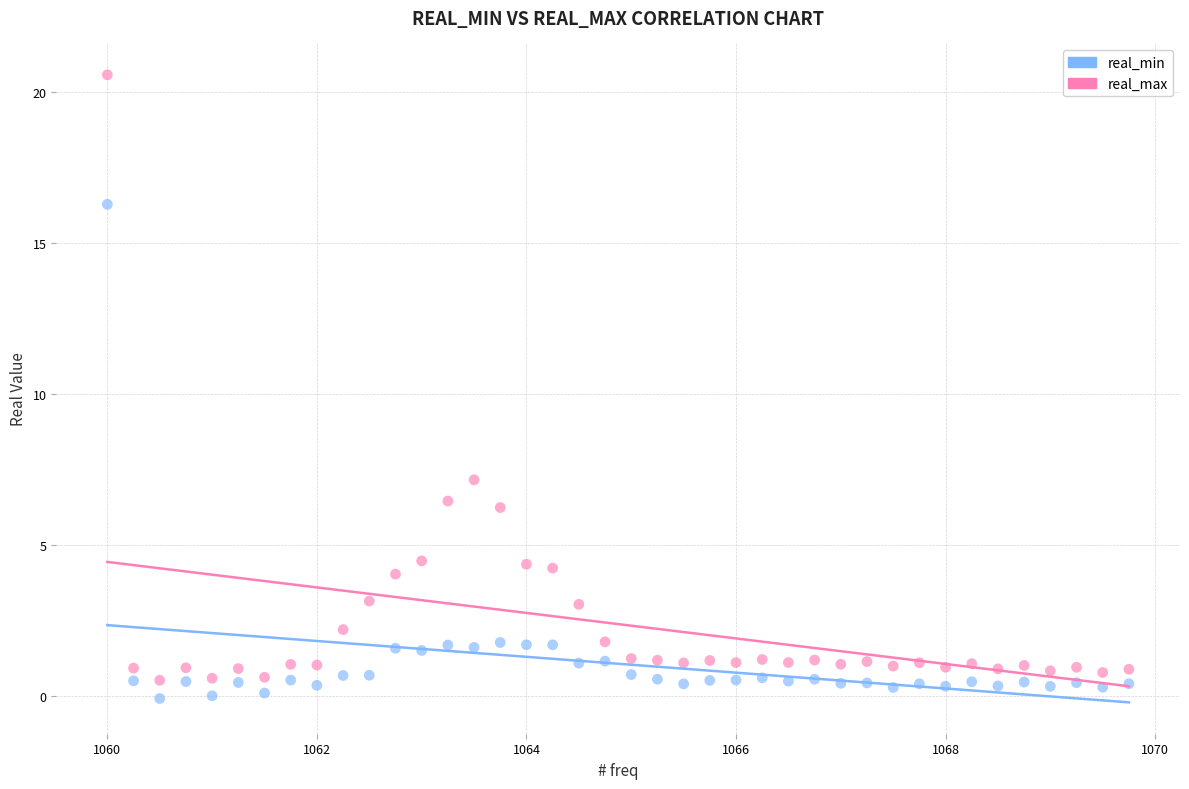

Which series has the largest Y range (max minus min)?

real_max